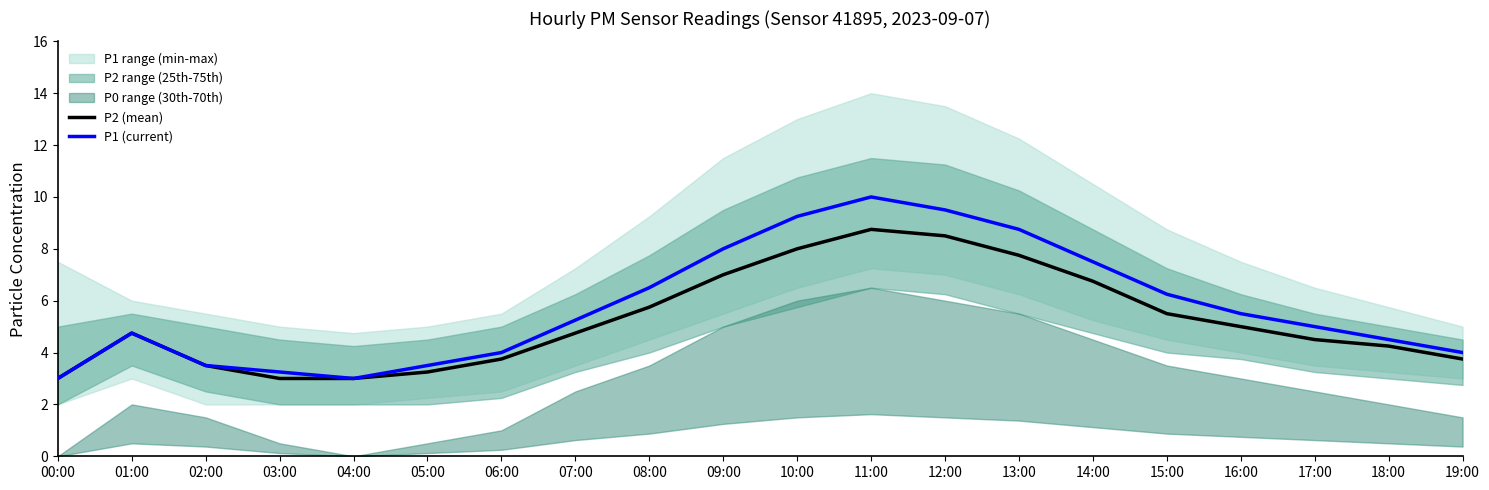

Reading left to right, transcribe all the data shown in this chart.

P2 (mean): 3.0	4.8	3.5	3.0	3.0	3.2	3.8	4.8	5.8	7.0	8.0	8.8	8.5	7.8	6.8	5.5	5.0	4.5	4.2	3.8
P1 (current): 3.0	4.8	3.5	3.2	3.0	3.5	4.0	5.2	6.5	8.0	9.2	10.0	9.5	8.8	7.5	6.2	5.5	5.0	4.5	4.0